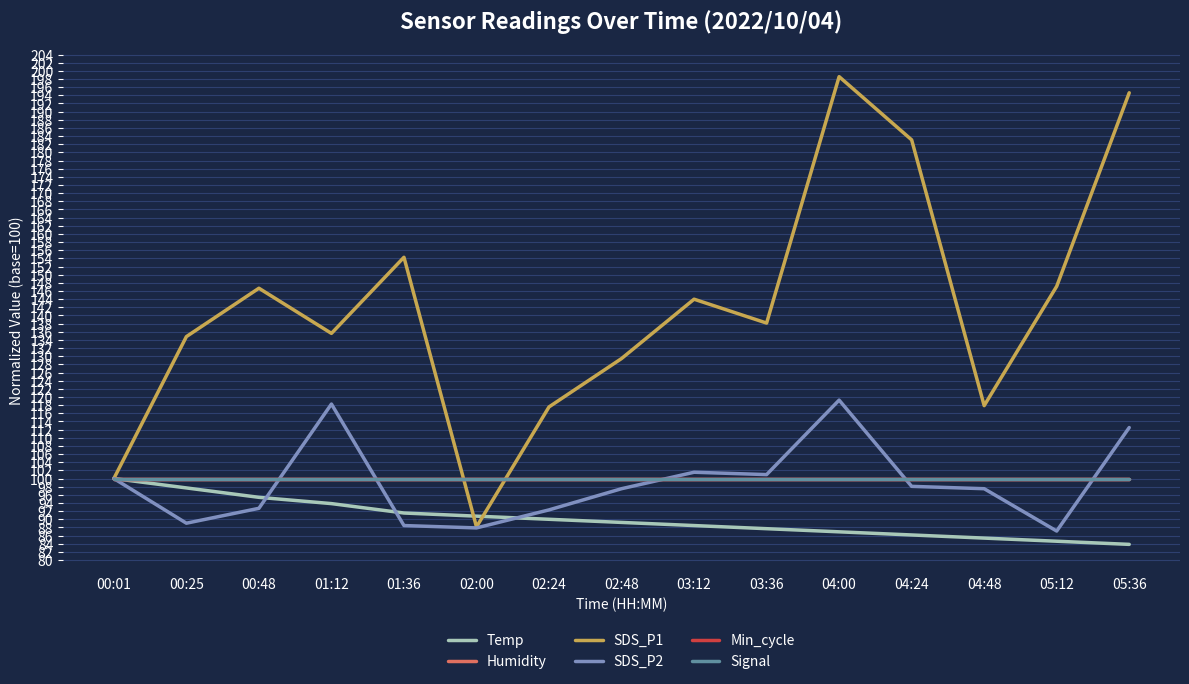

Does the chart display data point markers on the line(s)?

No